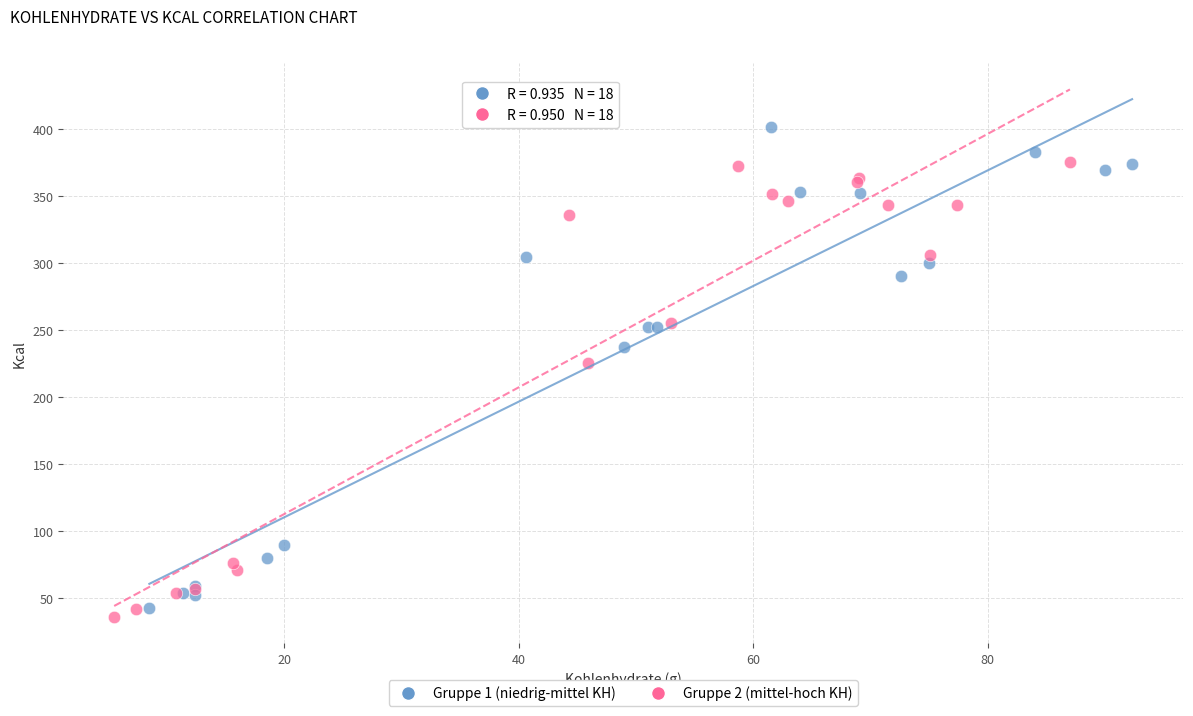

Which series contains the lowest Y value?

Gruppe 2 (mittel-hoch KH)